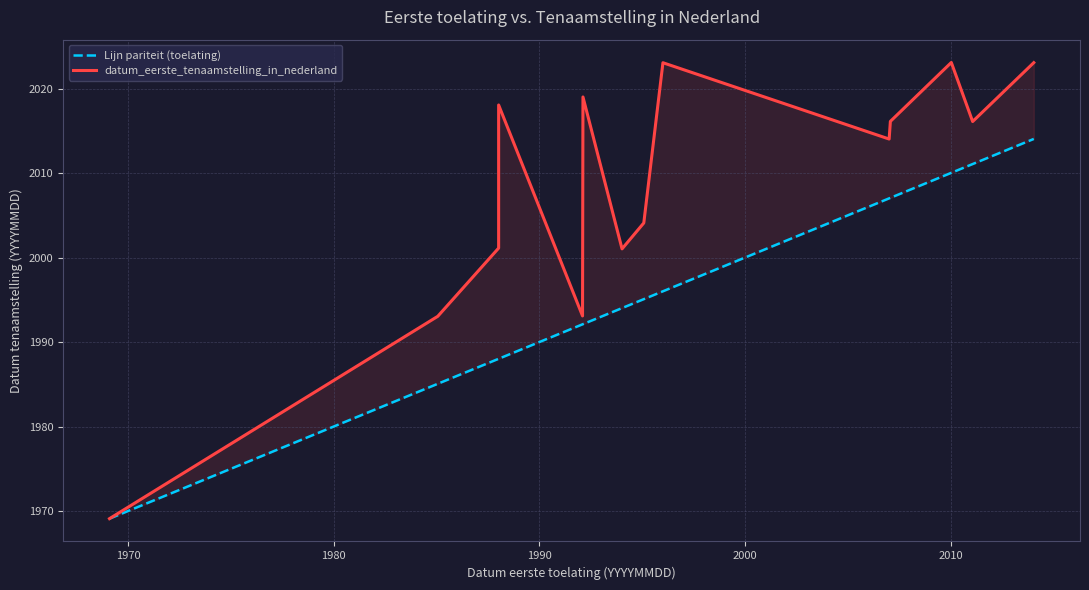

Reading right to left, transcribe all the data shown in this chart.

Lijn pariteit (toelating): 20140430	20110701	20100331	20070701	20070102	19960112	19950808	19940228	19921228	19921020	19880228	19880228	19850630	19691024
datum_eerste_tenaamstelling_in_nederland: 20230713	20161025	20230922	20161216	20140318	20230630	20041004	20010313	20190117	19930928	20180620	20011231	19930504	19691024